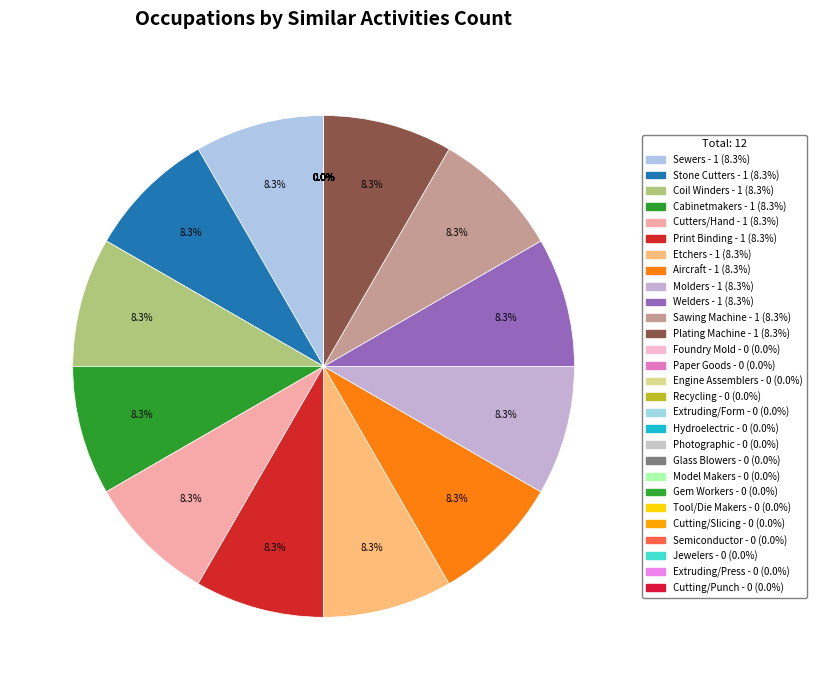

Rank the categories by value from highest to lowest.

Sewers, Hand, Stone Cutters and Carvers, Coil Winders, Tapers, and Finishers, Cabinetmakers and Bench Carpenters, Cutters and Trimmers, Hand, Print Binding and Finishing Workers, Etchers and Engravers, Aircraft Structure, Surfaces, Rigging, Molders, Shapers, and Casters, Welders, Cutters, Solderers, and Brazers, Sawing Machine Setters, Operators, Plating Machine Setters, Operators, Foundry Mold and Coremakers, Paper Goods Machine Setters, Engine and Other Machine Assemblers, Recycling and Reclamation Workers, Extruding and Forming Machine Setters, Hydroelectric Plant Technicians, Photographic Process Workers, Glass Blowers, Molders, Benders, Model Makers, Metal and Plastic, Gem and Diamond Workers, Tool and Die Makers, Cutting and Slicing Machine Setters, Semiconductor Processing Technicians, Jewelers and Precious Stone Workers, Extruding, Forming, Pressing, Compacting, Cutting, Punching, and Press Machine Setters